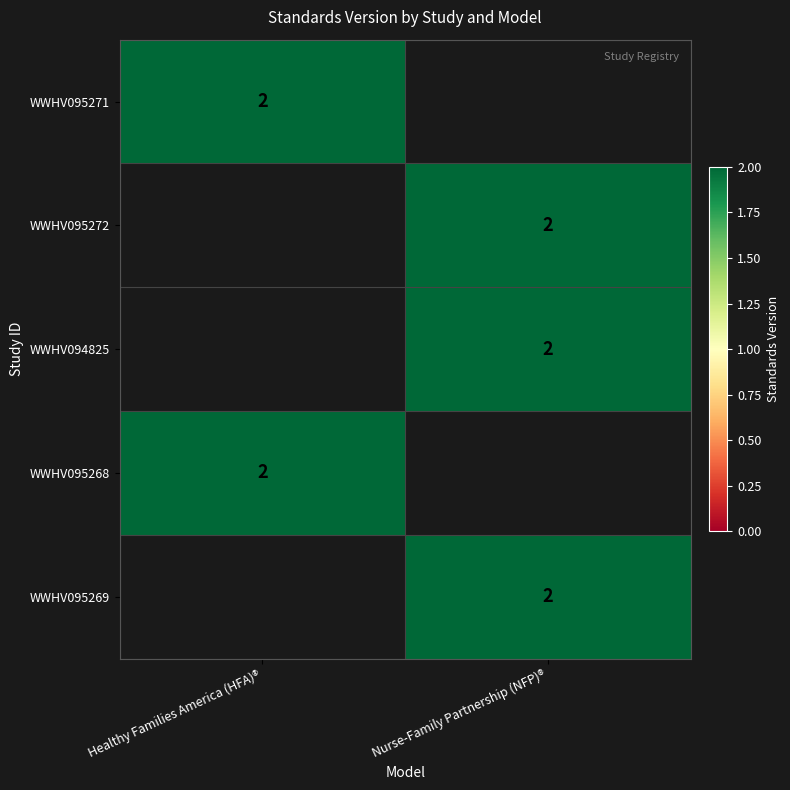

True or false: WWHV095268 has a value of 2 at Healthy Families America (HFA)®.

True